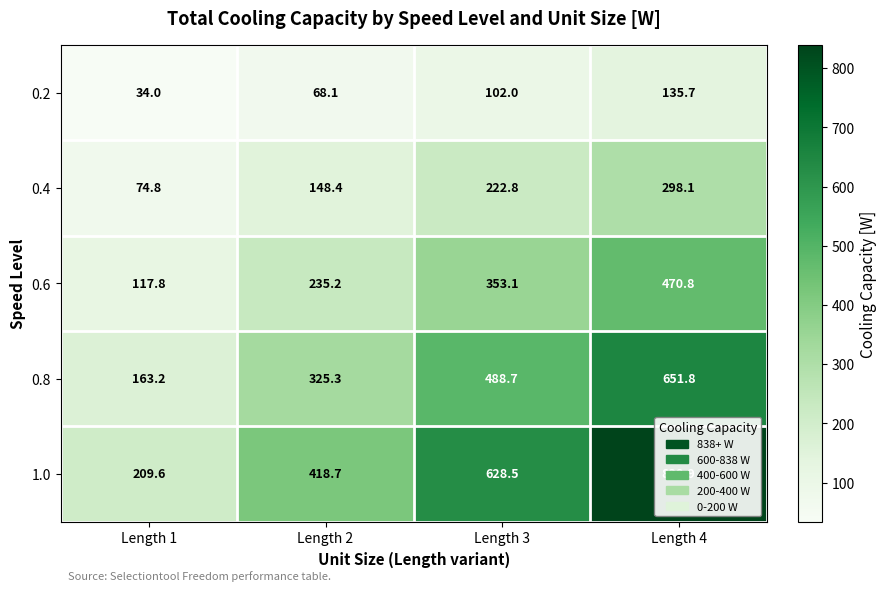

Is it true that 0.2 equals 82.1 at Length 4?

False